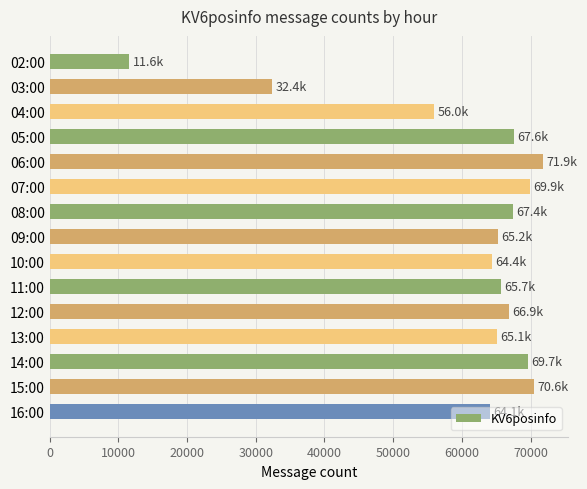

What is the difference between the maximum and minimum values?

60289